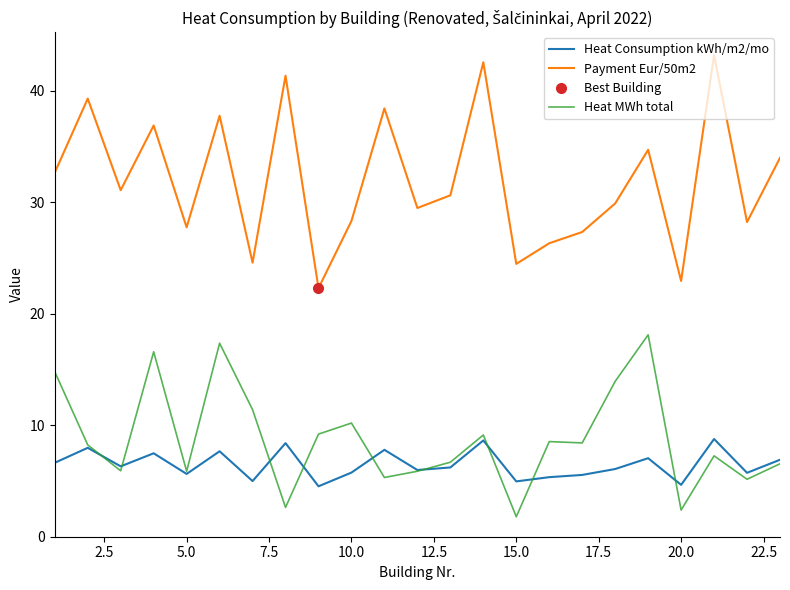

True or false: Heat Consumption kWh/m2/mo and Payment Eur/50m2 cross at least once.

False